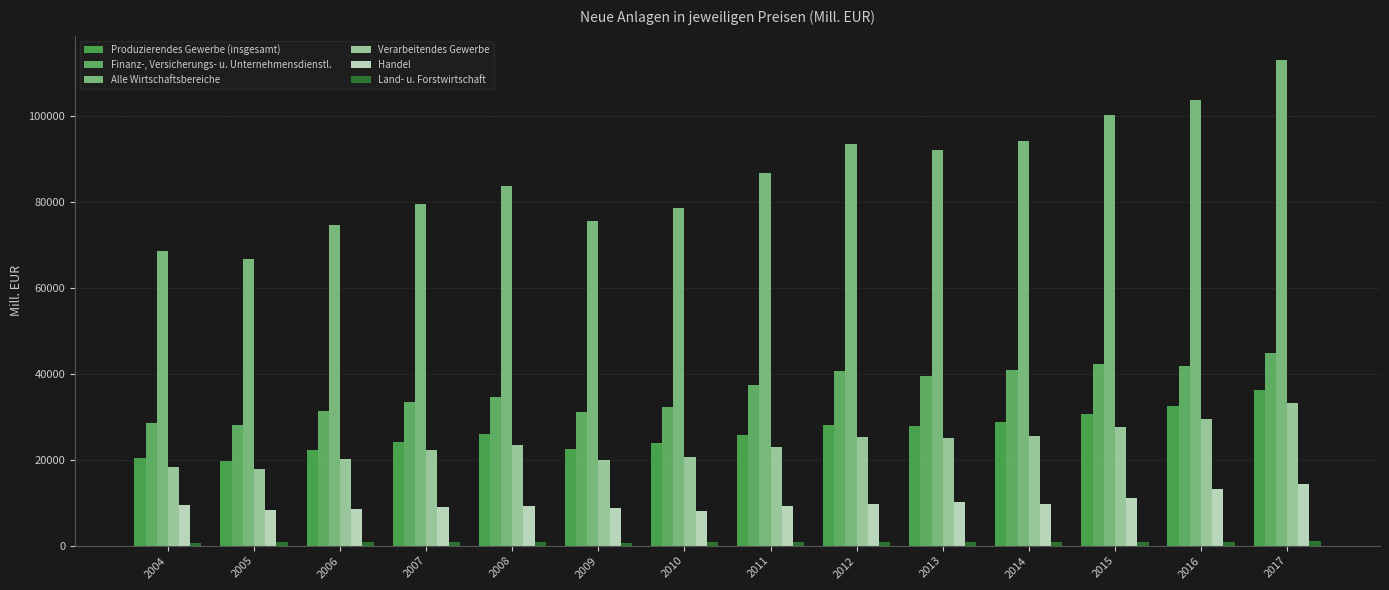

What is the total value across all series at 2004?

145812.3